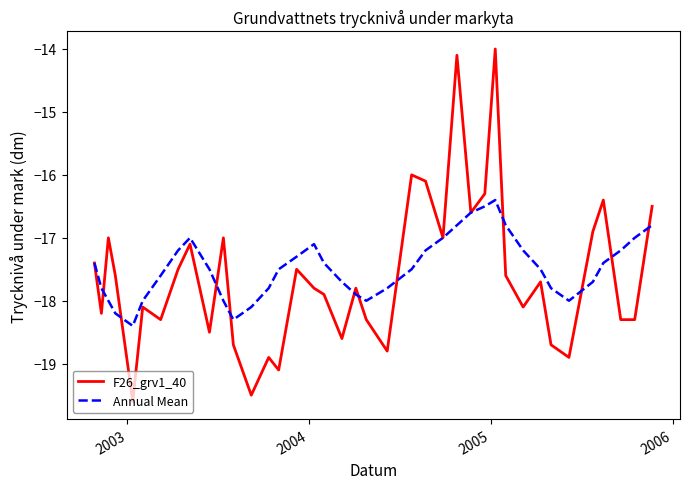

True or false: F26_grv1_40 and Annual Mean cross at least once.

True